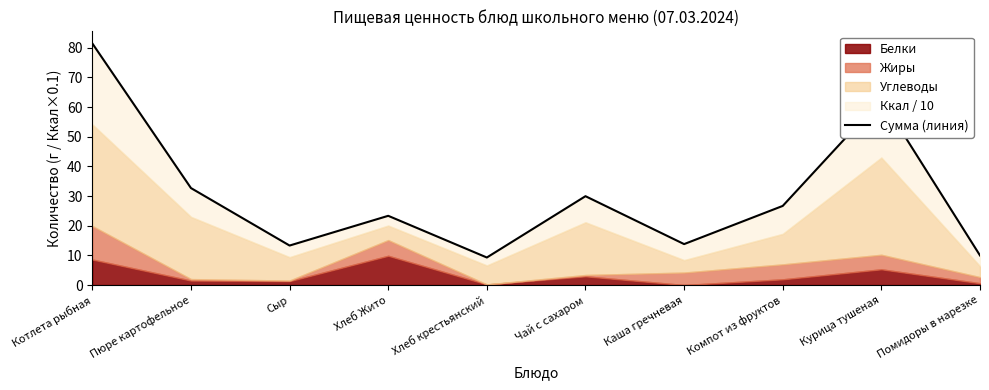

What is the greatest value displayed?

81.5